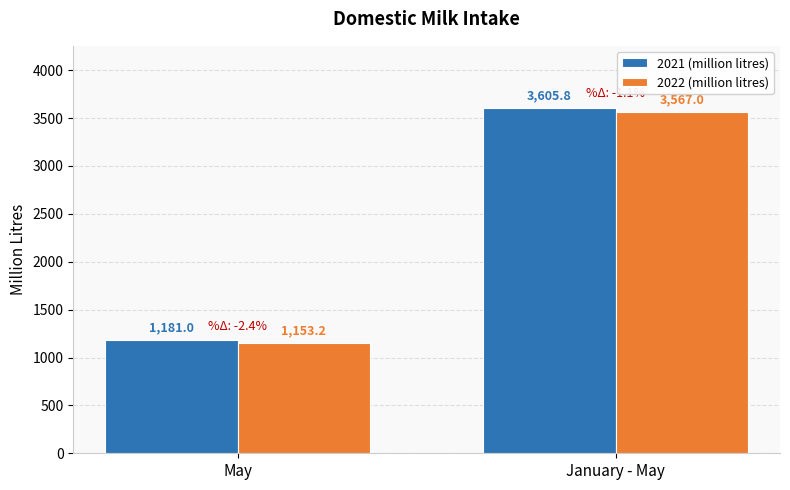

Reading left to right, transcribe all the data shown in this chart.

2021 (million litres): May=1181.0	January - May=3605.8
2022 (million litres): May=1153.2	January - May=3567.0